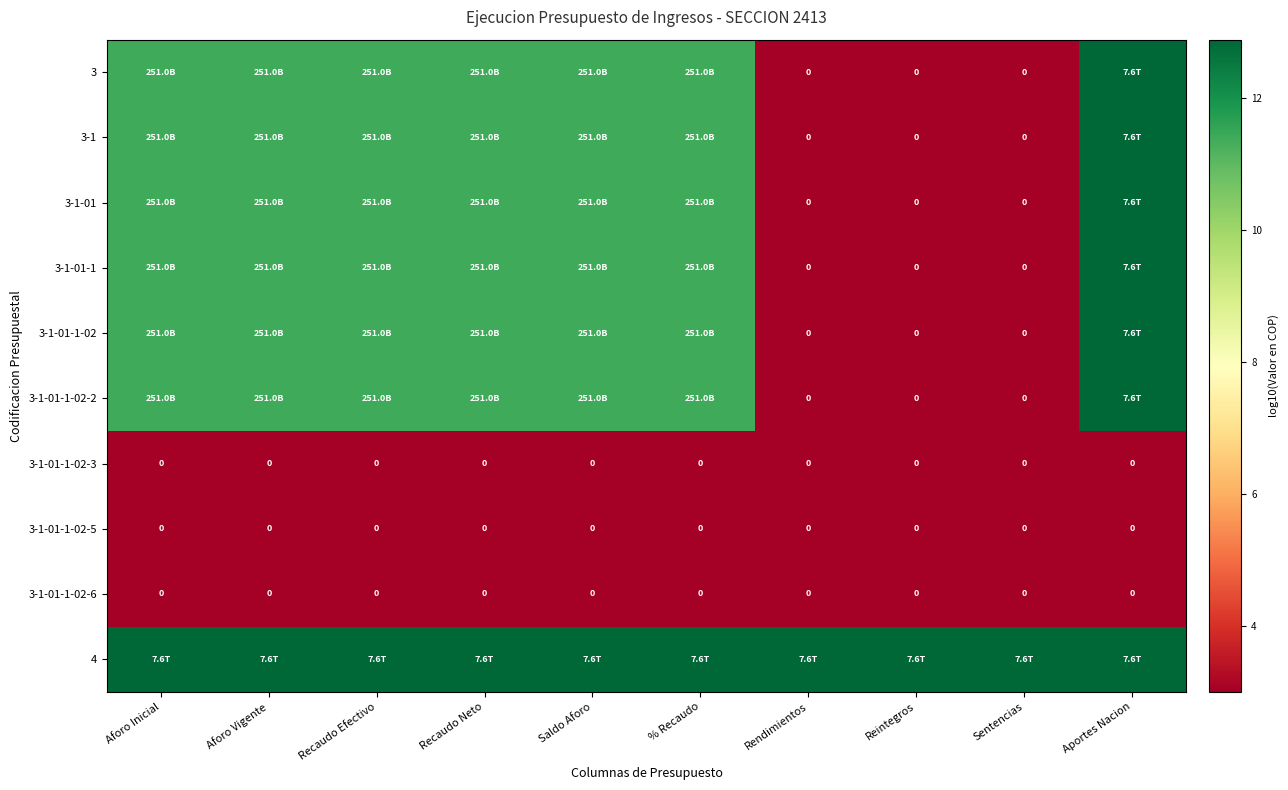

At which label is 3-1-01 closest to 7?

Rendimientos